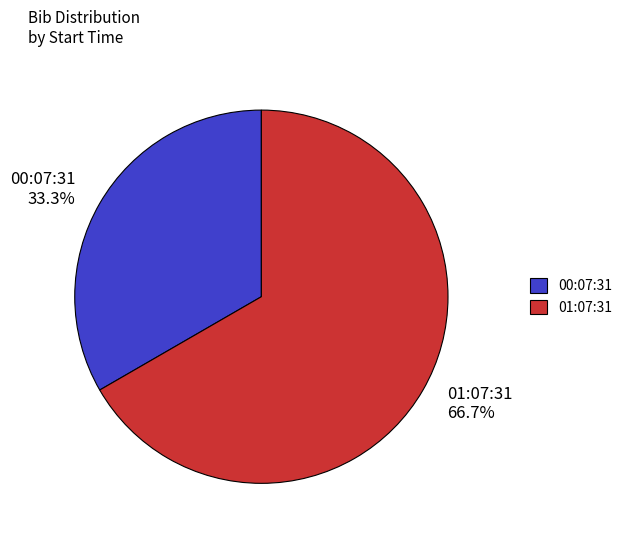

Which category has the biggest portion of the pie?

01:07:31